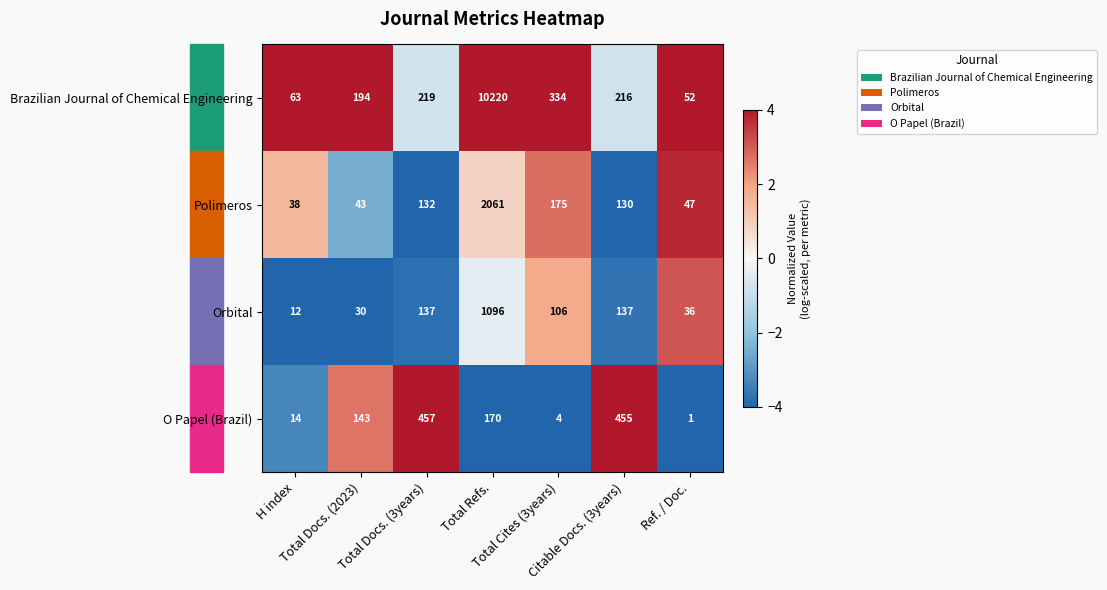

Which series has the largest total across all categories?

Brazilian Journal of Chemical Engineering